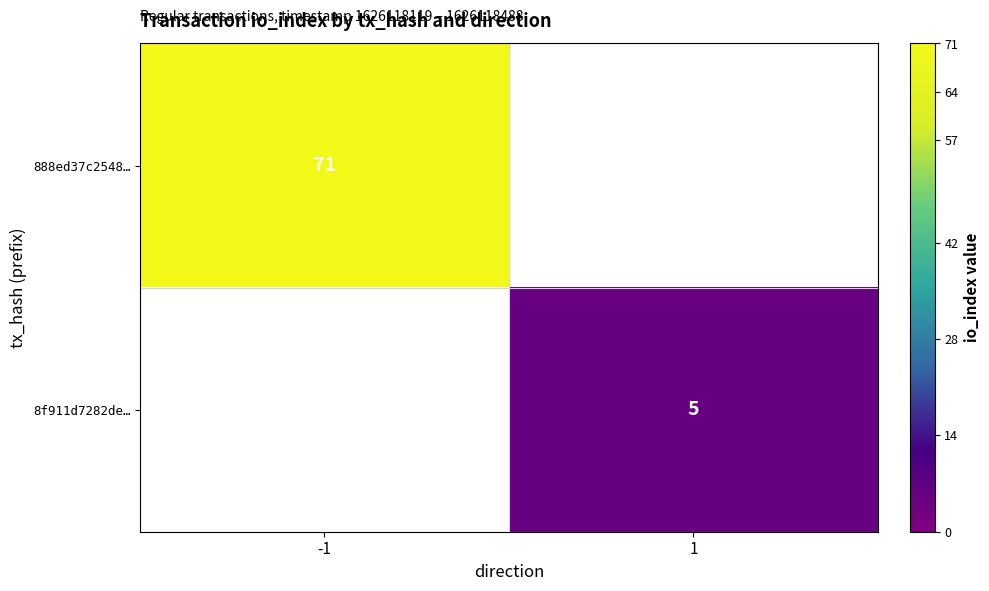

Is it true that 8f911d7282de… equals 3 at 1?

False